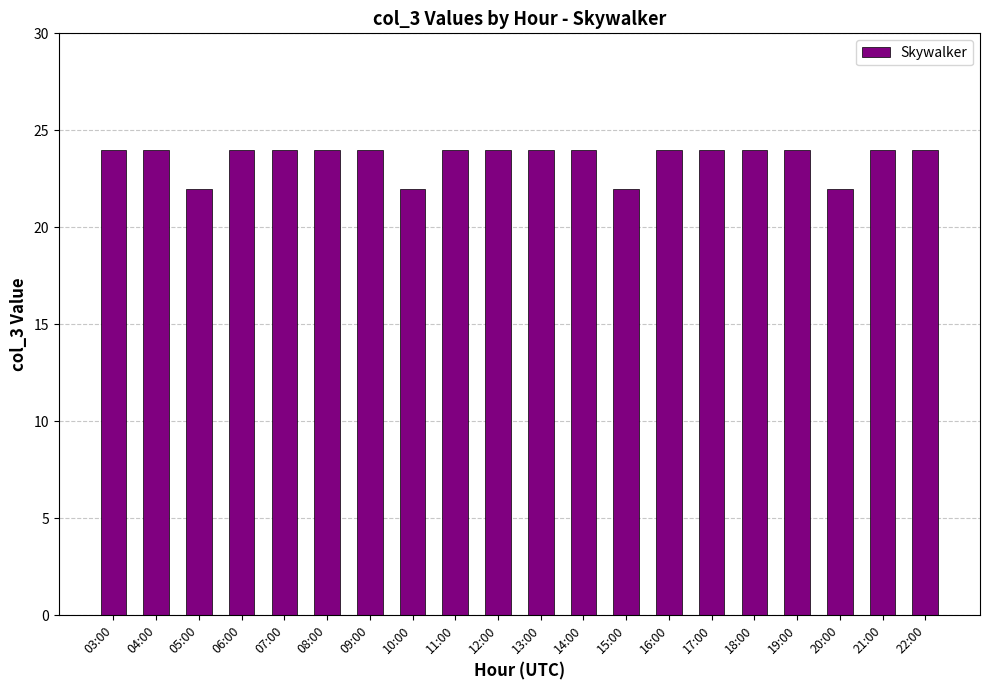

Count the number of data series in this chart.

1